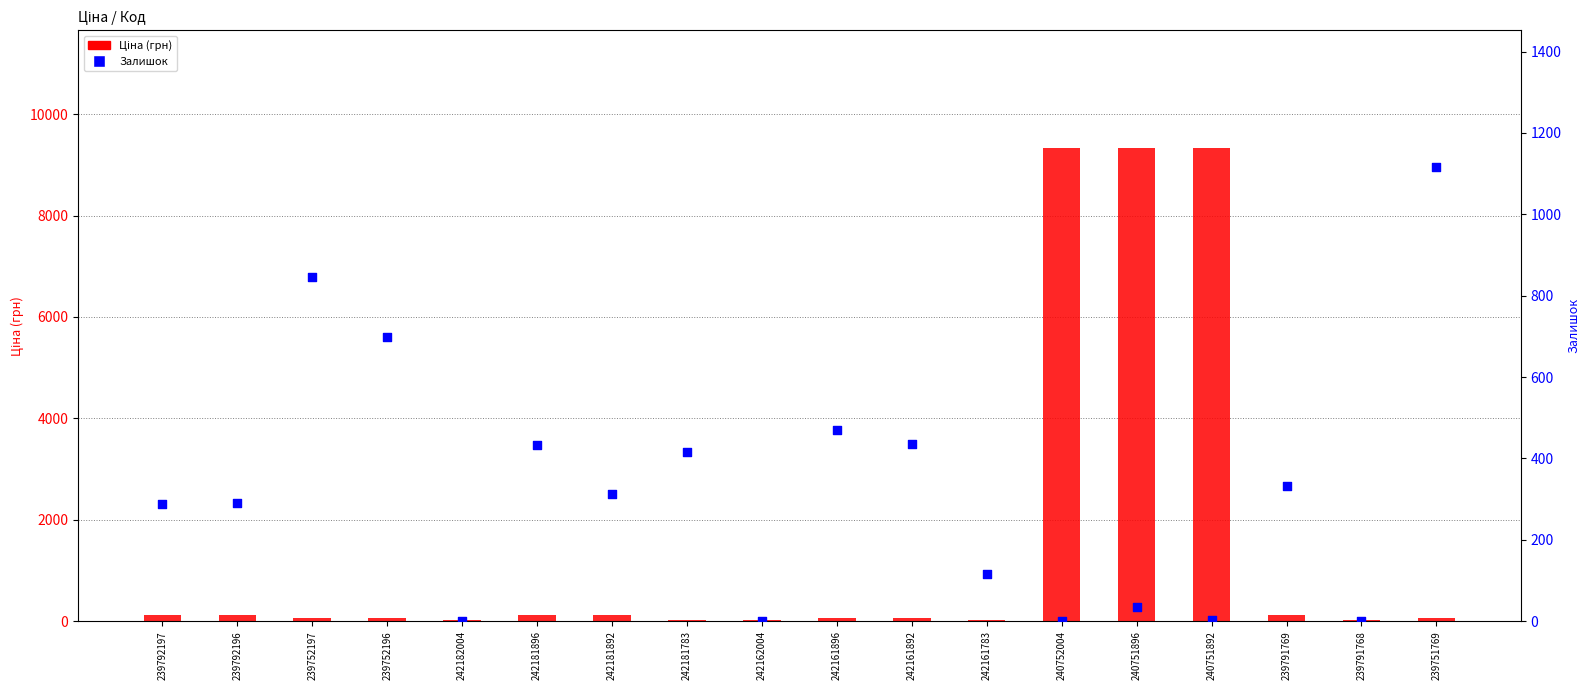

Which series has the largest Y range (max minus min)?

Ціна (грн)